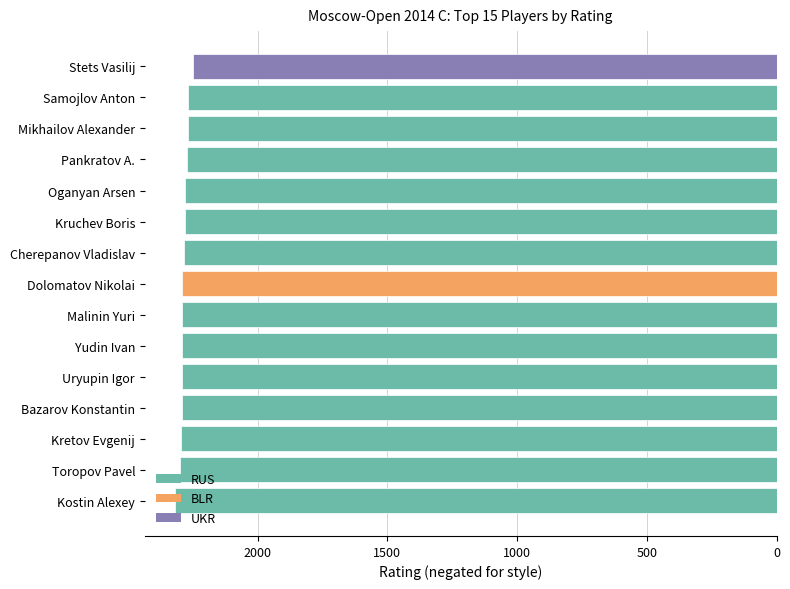

Which has a higher value, Kretov Evgenij or Pankratov A.?

Pankratov A.